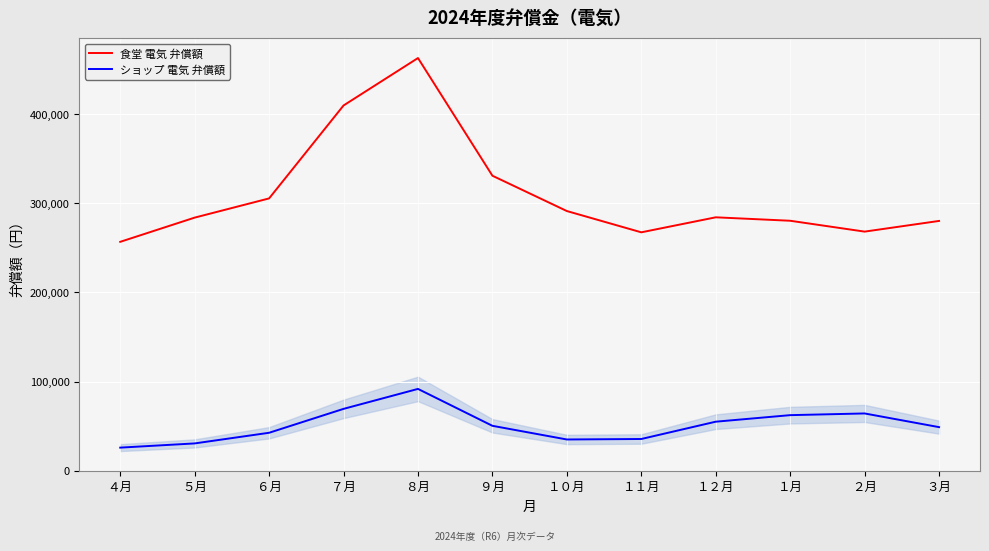

The value of ショップ 電気 弁償額 at ３月 is 66023. True or false?

False